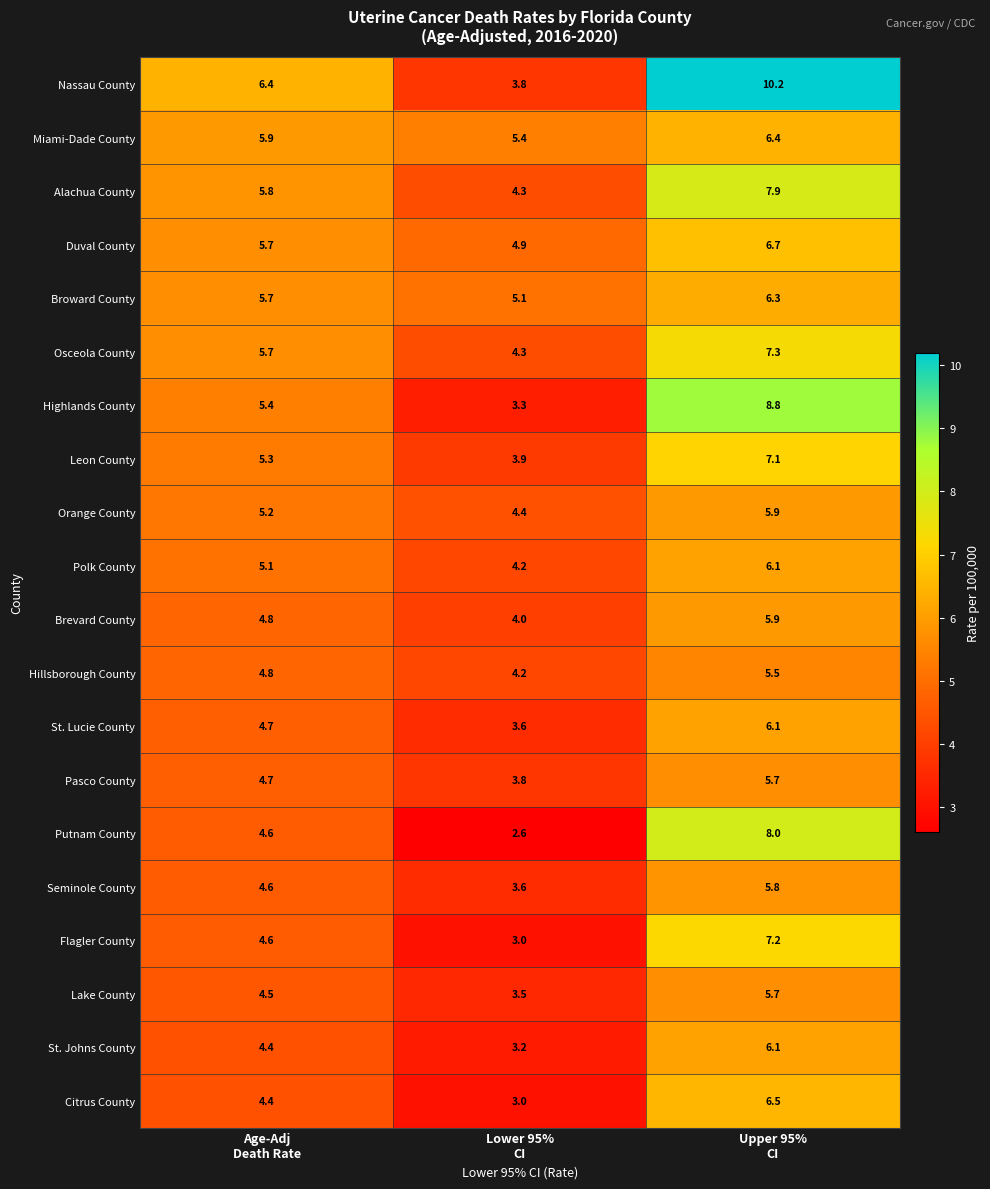

Which series changed the most between Age-Adj
Death Rate and Lower 95%
CI?

Nassau County